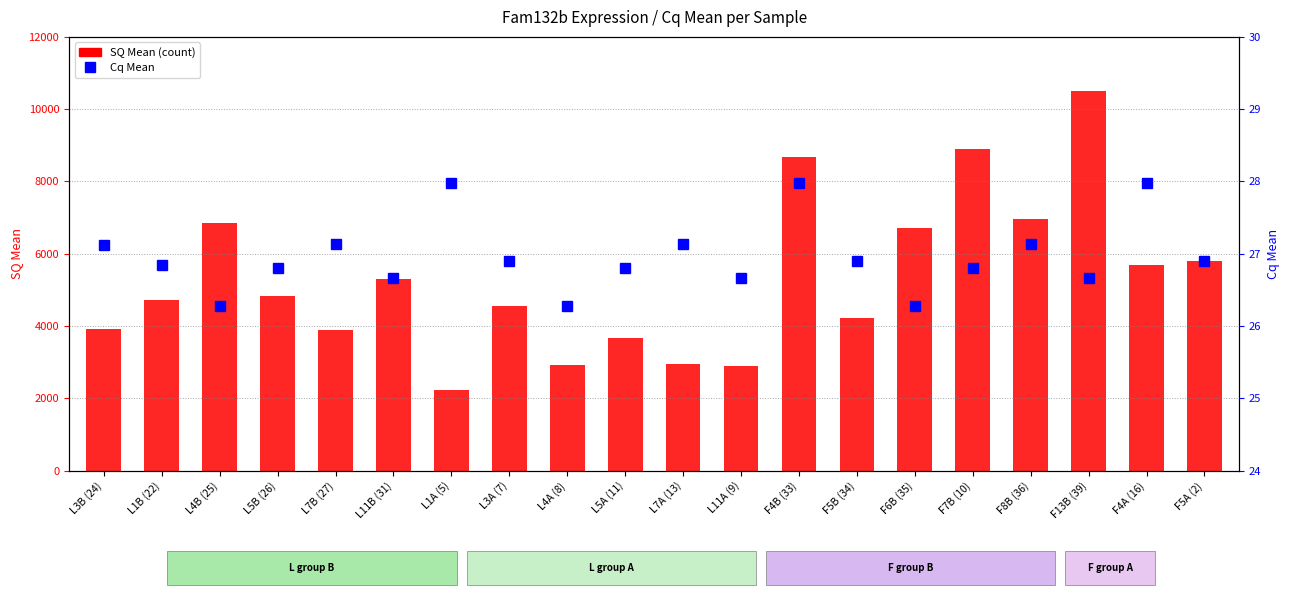

Between L5B (26) and F13B (39), which series saw the biggest shift?

SQ Mean (count)